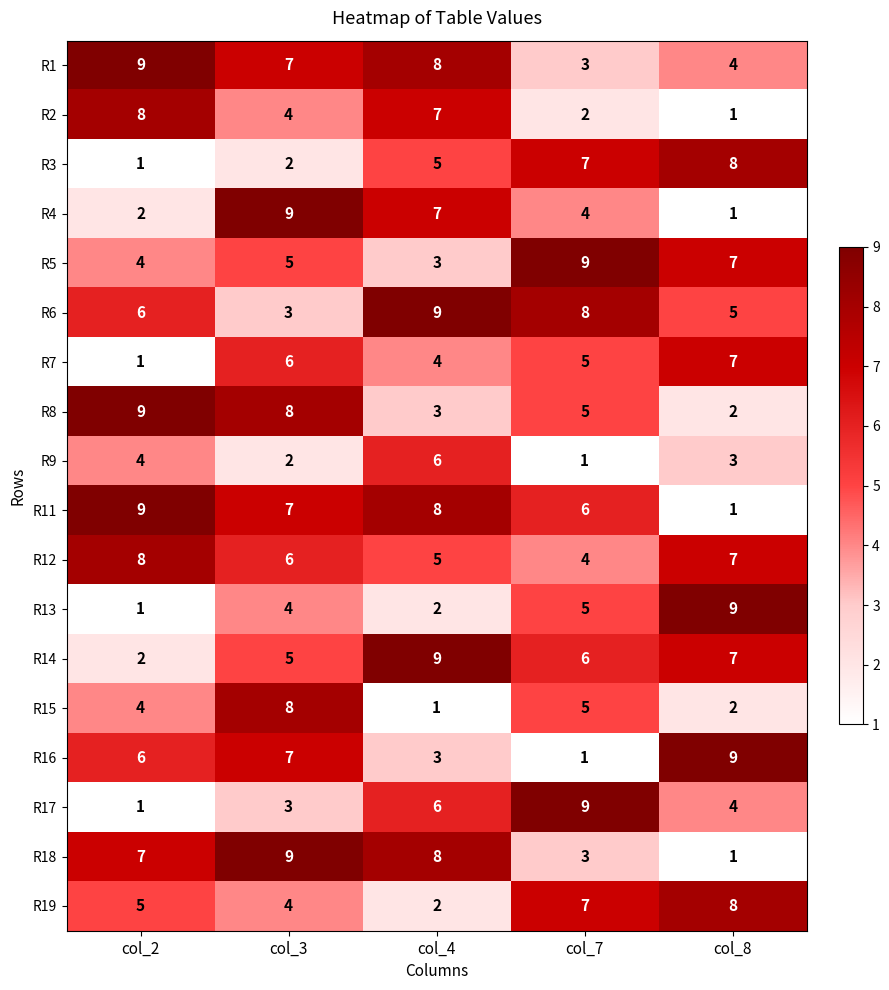

At which label does R6 reach its peak?

col_4